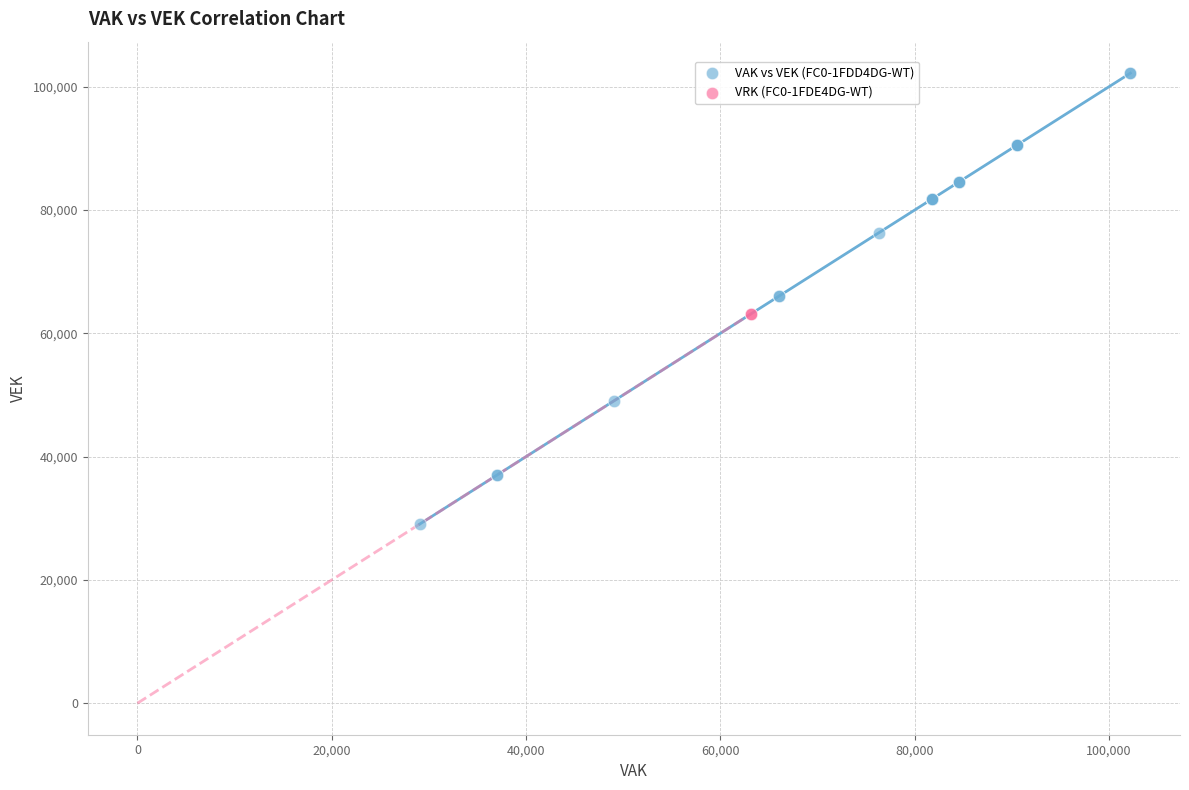

Which series reaches the minimum Y coordinate?

VAK vs VEK (FC0-1FDD4DG-WT)